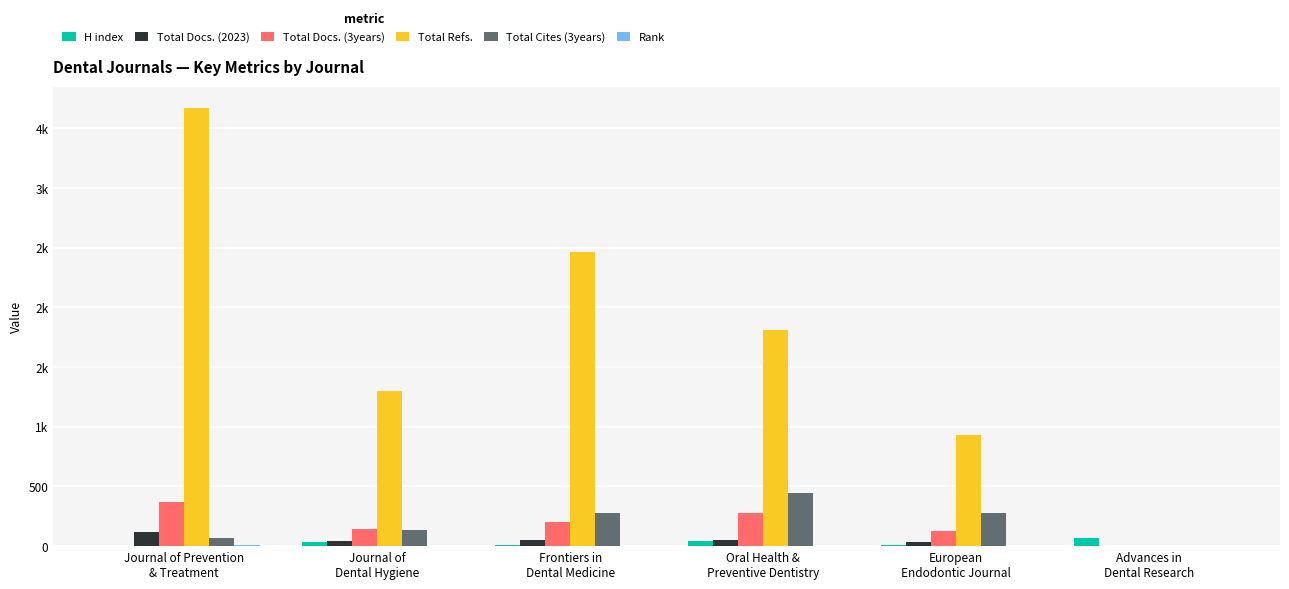

What position from the right is Journal of
Dental Hygiene?

5